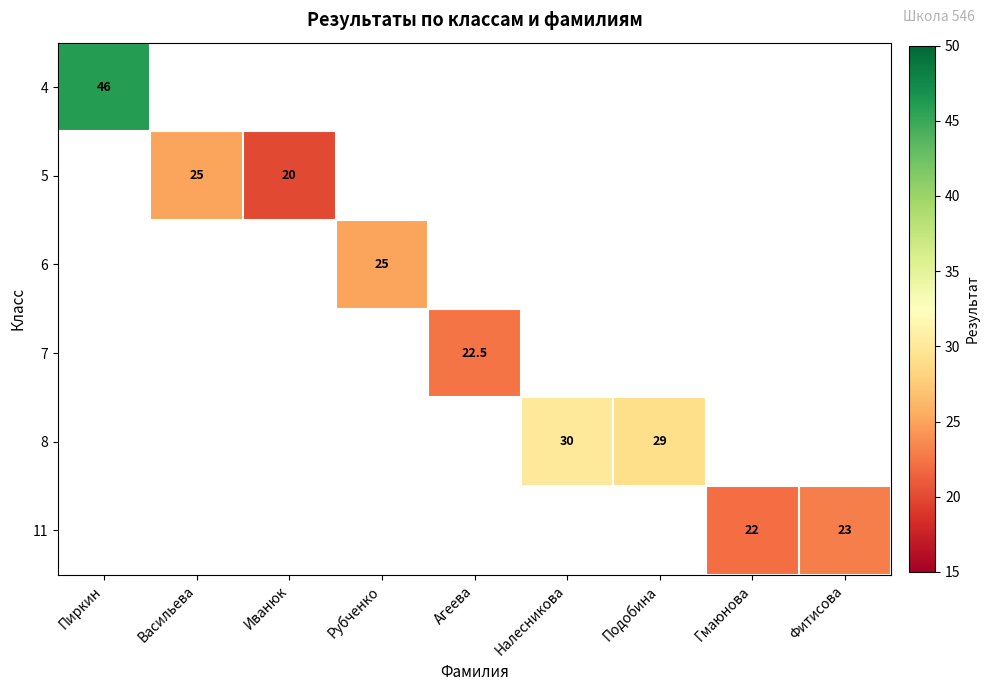

True or false: 4 has a value of 46.0 at Пиркин.

True